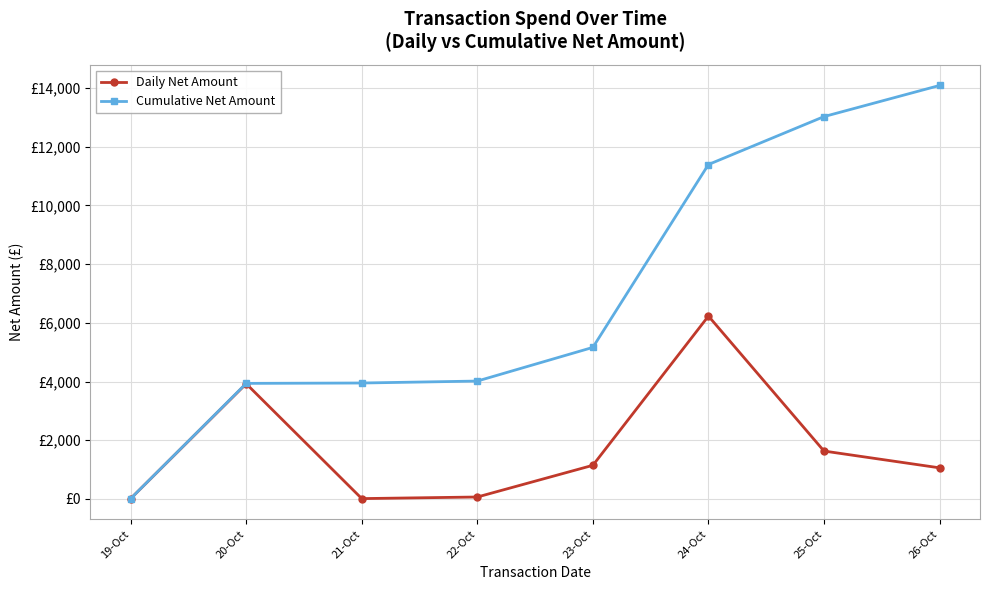

Which has a higher value, 26-Oct or 25-Oct?

25-Oct